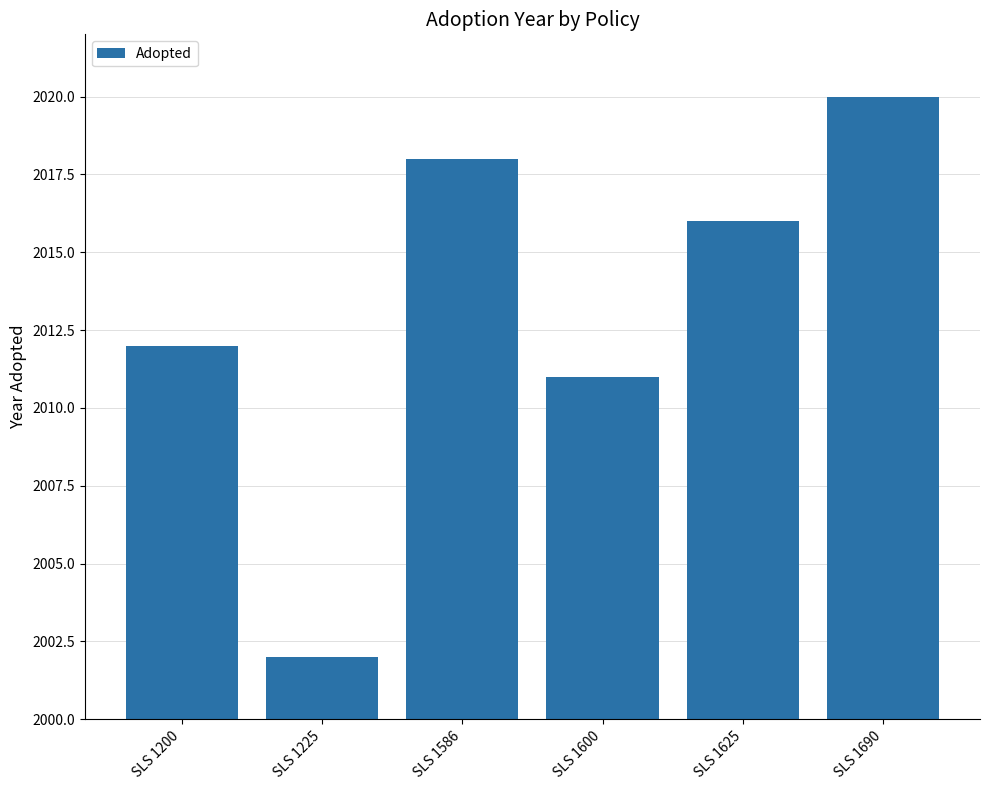

Is it true that the value at SLS 1690 is 689?

False